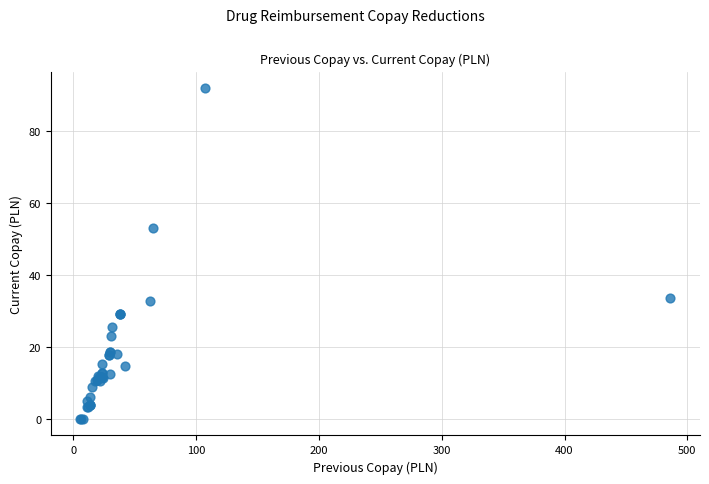

What Y value in the scatter plot is closest to 45?

53.0